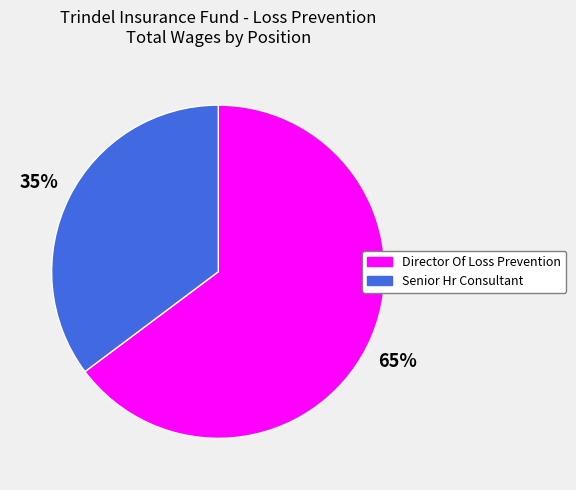

Is it true that Director Of Loss Prevention is 65% of the pie?

True